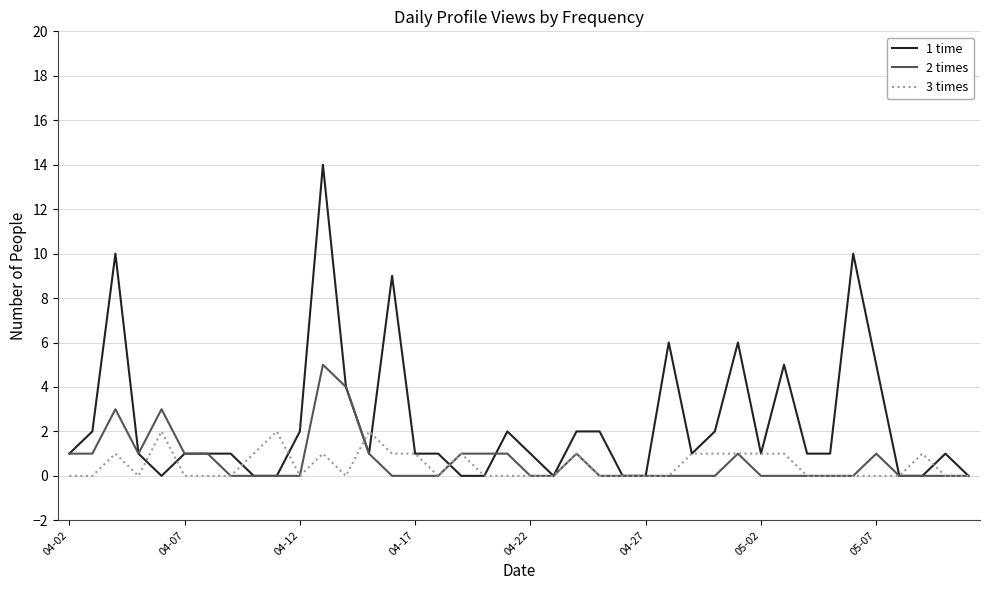

List the series in order of their peak value, highest first.

1 time, 2 times, 3 times